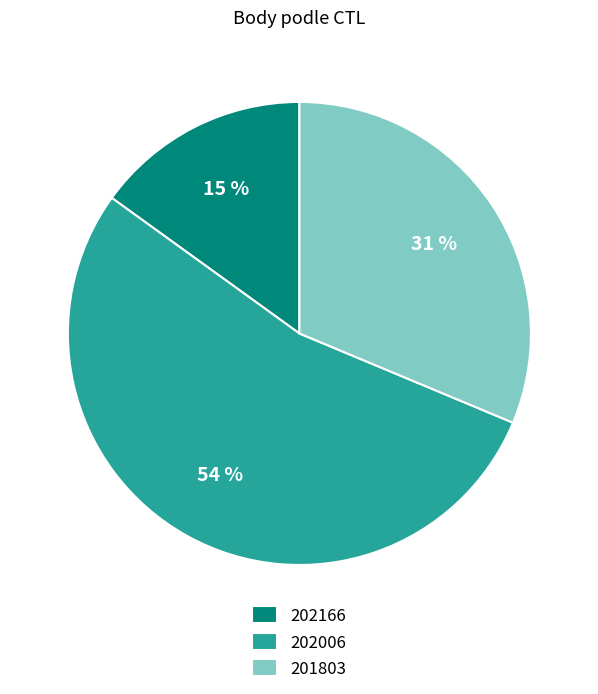

To the nearest percent, what is the combined percentage of 202006 and 201803?

85%